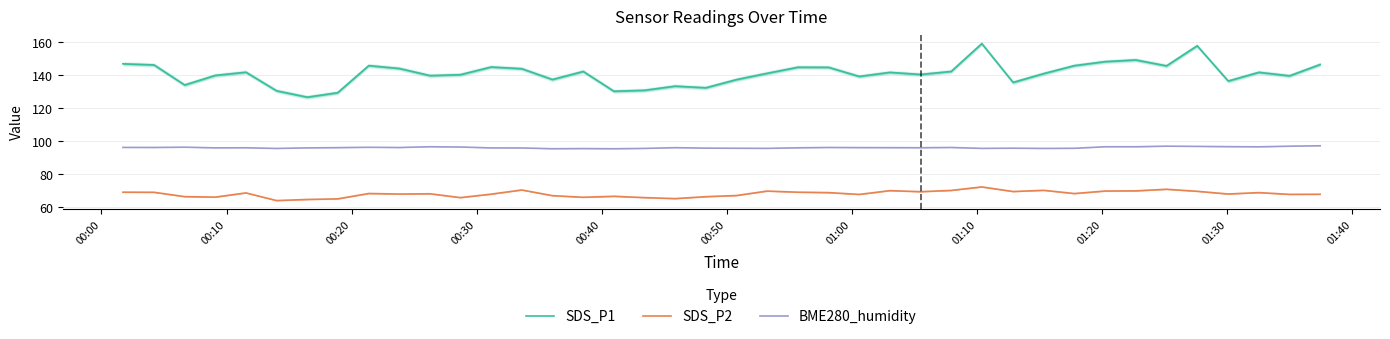

What is the minimum value for SDS_P2?

63.8